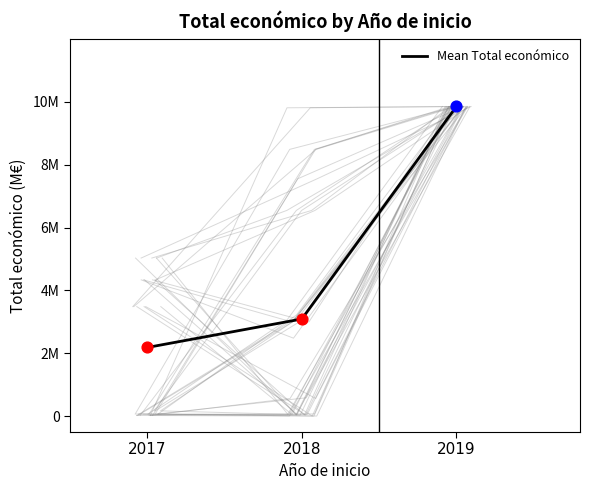

What is the ratio of the value at 2017 to the value at 2018?

0.7